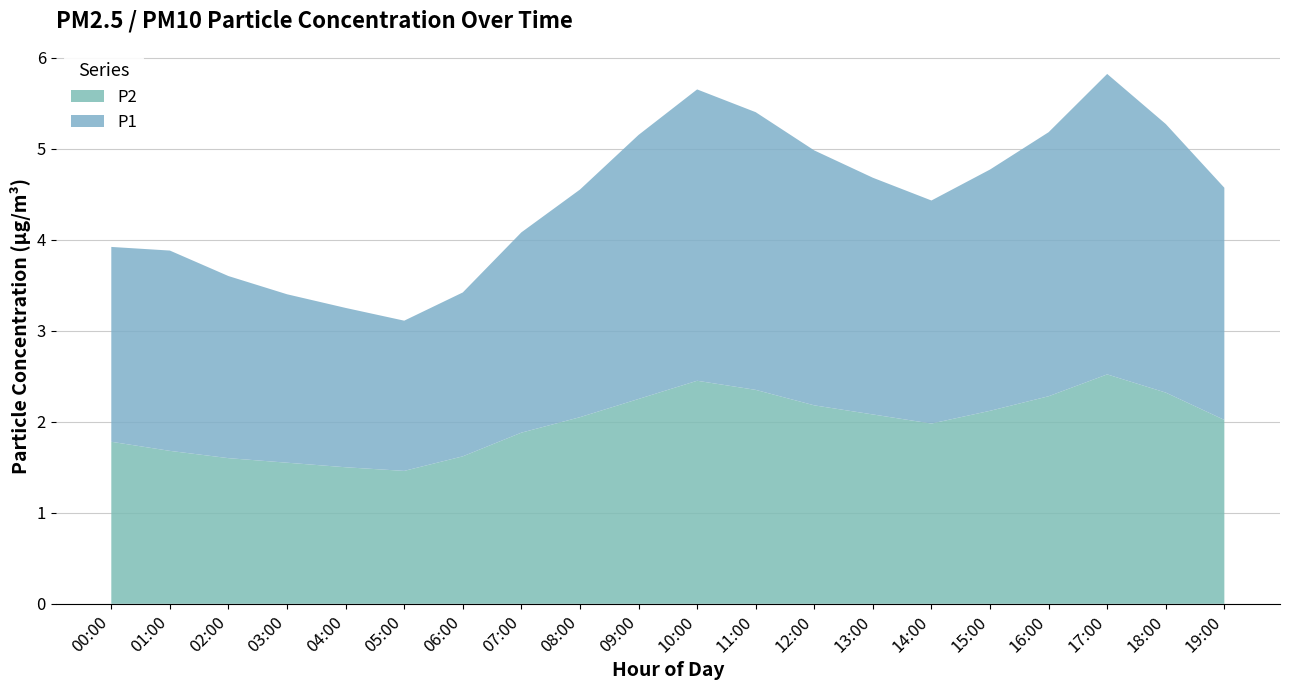

Reading left to right, list all the values displayed in this chart.

P1: 2.0	2.2	1.9	1.7	1.6	1.6	1.8	2.1	2.5	2.8	3.1	3.0	2.7	2.5	2.4	2.6	2.9	3.2	2.9	2.5
P2: 1.8	1.7	1.6	1.6	1.5	1.5	1.6	1.9	2.0	2.2	2.4	2.3	2.1	2.0	1.9	2.1	2.2	2.5	2.3	2.0